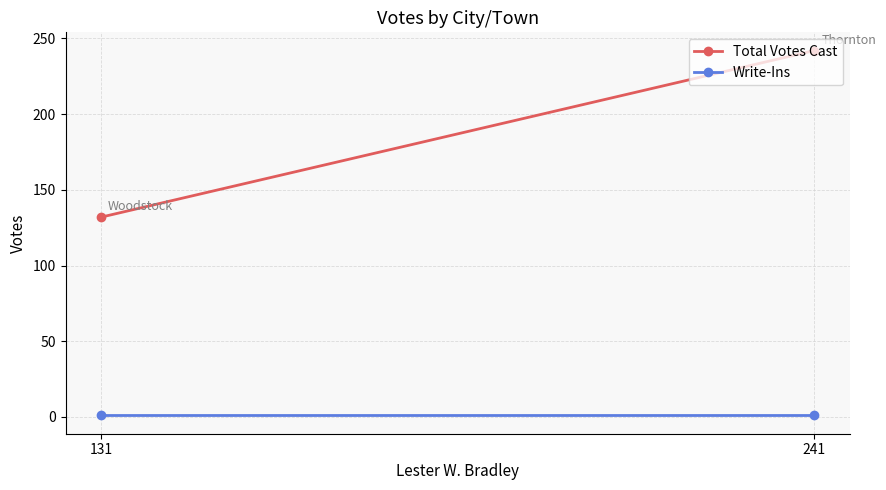

What is the difference between the Total Votes Cast values at 241 and 131?

110